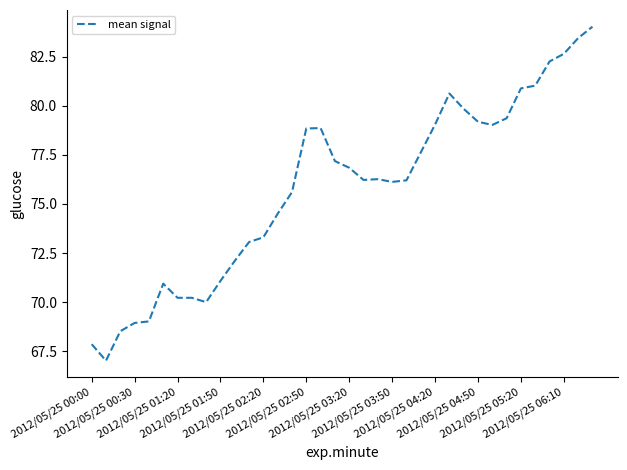

What is the maximum value shown in the chart?

84.0